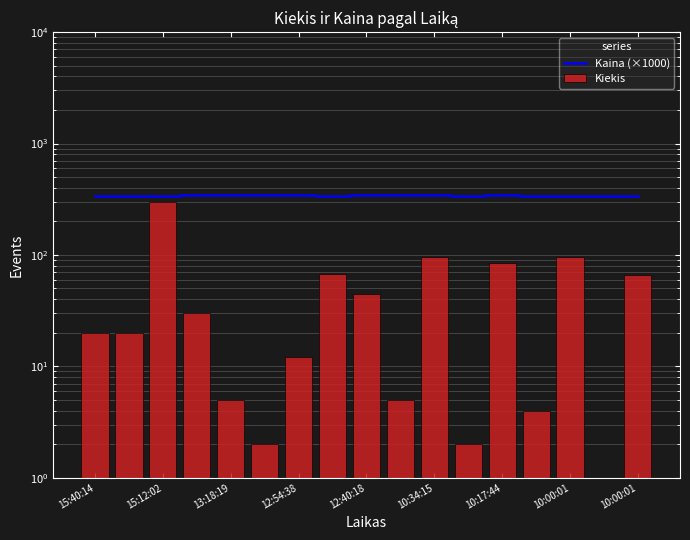

What is the maximum value for Kiekis?

300